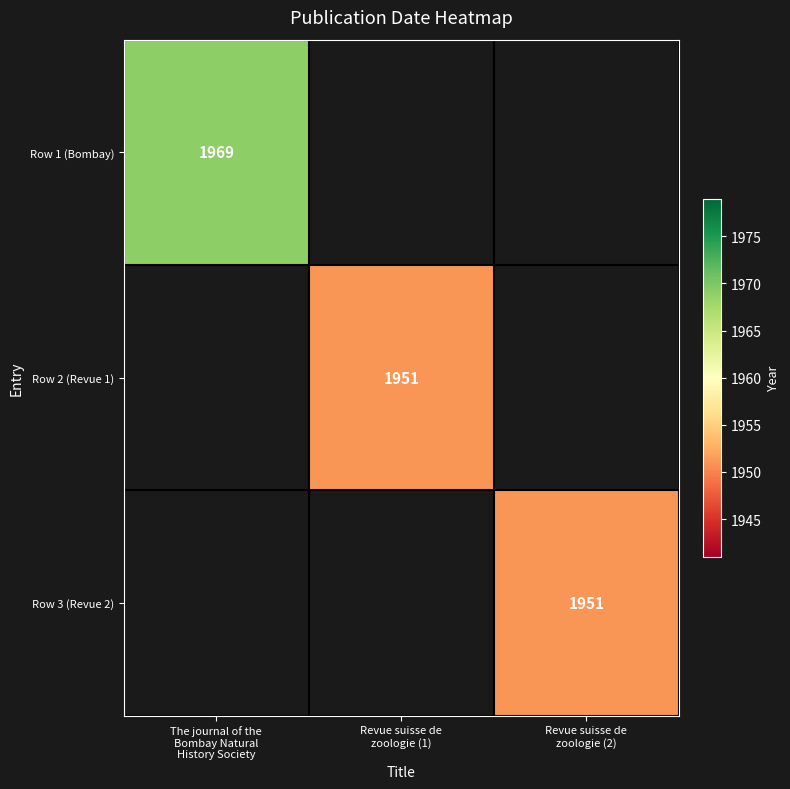

Rank the series by their maximum value, from highest to lowest.

Row 1 (Bombay), Row 2 (Revue 1), Row 3 (Revue 2)